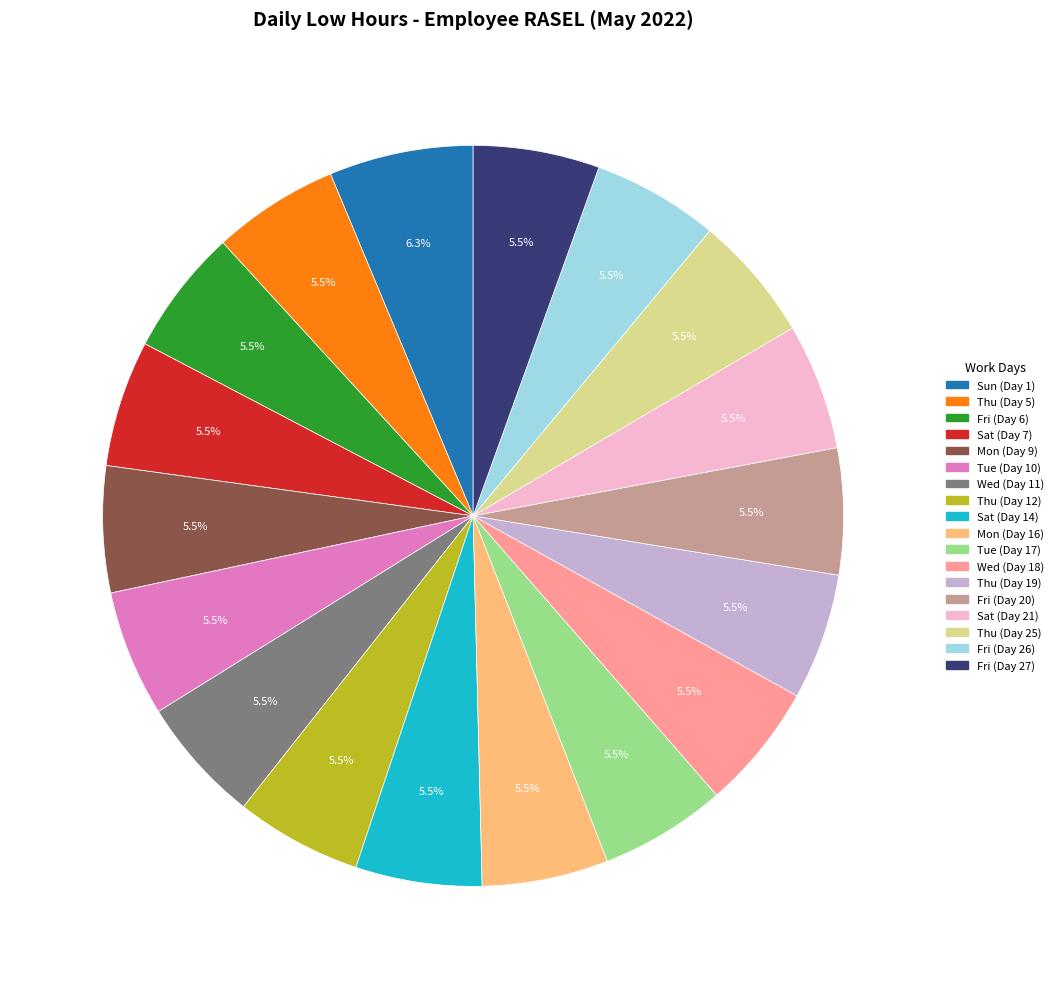

Is there a majority slice in this chart?

No